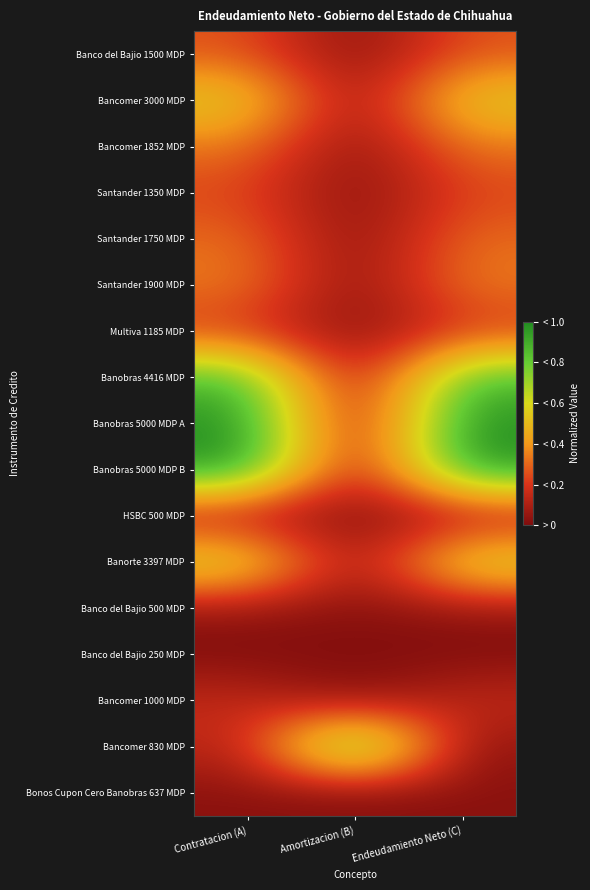

At which category is the sum across all series the highest?

Contratacion (A)